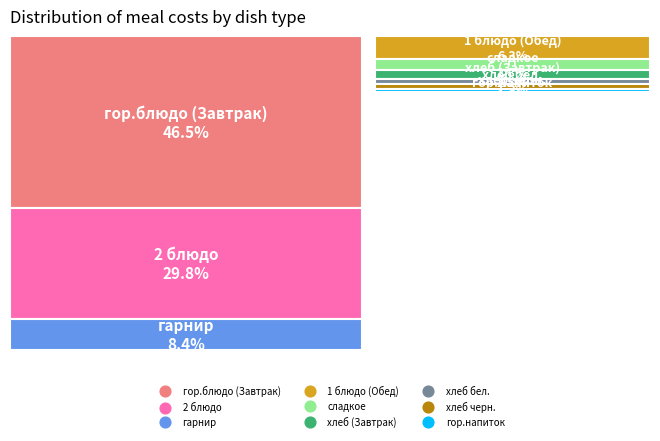

What percentage is NOT represented by хлеб черн.?

98.8%